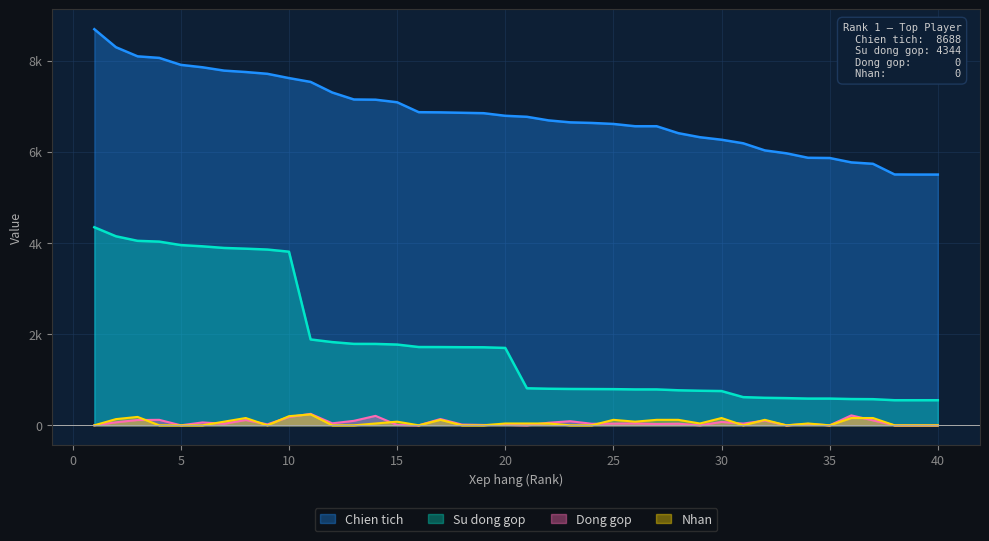

Reading left to right, what are all the values shown in this chart?

Chien tich: 1=8688	2=8293	3=8093	4=8059	5=7906	6=7853	7=7780	8=7749	9=7710	10=7616	11=7532	12=7300	13=7147	14=7142	15=7086	16=6868	17=6864	18=6855	19=6846	20=6789	21=6767	22=6688	23=6645	24=6632	25=6610	26=6560	27=6560	28=6408	29=6319	30=6264	31=6186	32=6030	33=5966	34=5868	35=5863	36=5767	37=5736	38=5502	39=5500	40=5500
Su dong gop: 1=4344	2=4146	3=4046	4=4029	5=3953	6=3926	7=3890	8=3874	9=3855	10=3808	11=1883	12=1825	13=1786	14=1785	15=1771	16=1717	17=1716	18=1713	19=1711	20=1697	21=812	22=802	23=797	24=795	25=793	26=787	27=787	28=768	29=758	30=751	31=618	32=603	33=596	34=586	35=586	36=576	37=573	38=550	39=550	40=550
Dong gop: 1=0	2=66	3=116	4=120	5=0	6=63	7=34	8=116	9=21	10=182	11=251	12=44	13=98	14=207	15=8	16=0	17=138	18=16	19=8	20=10	21=0	22=56	23=90	24=34	25=37	26=42	27=28	28=35	29=0	30=74	31=38	32=104	33=0	34=30	35=0	36=218	37=108	38=0	39=0	40=0
Nhan: 1=0	2=136	3=184	4=0	5=0	6=0	7=80	8=160	9=0	10=200	11=240	12=0	13=0	14=40	15=80	16=0	17=120	18=0	19=0	20=40	21=40	22=40	23=0	24=0	25=120	26=80	27=120	28=120	29=40	30=160	31=0	32=120	33=0	34=40	35=0	36=160	37=160	38=0	39=0	40=0